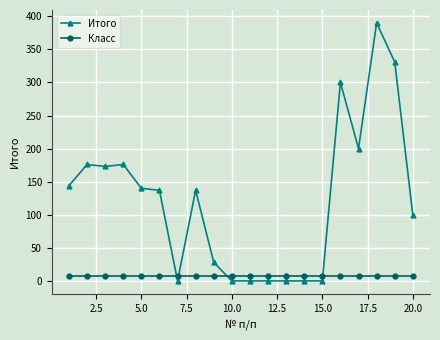

Rank the series by their maximum value, from highest to lowest.

Итого, Класс